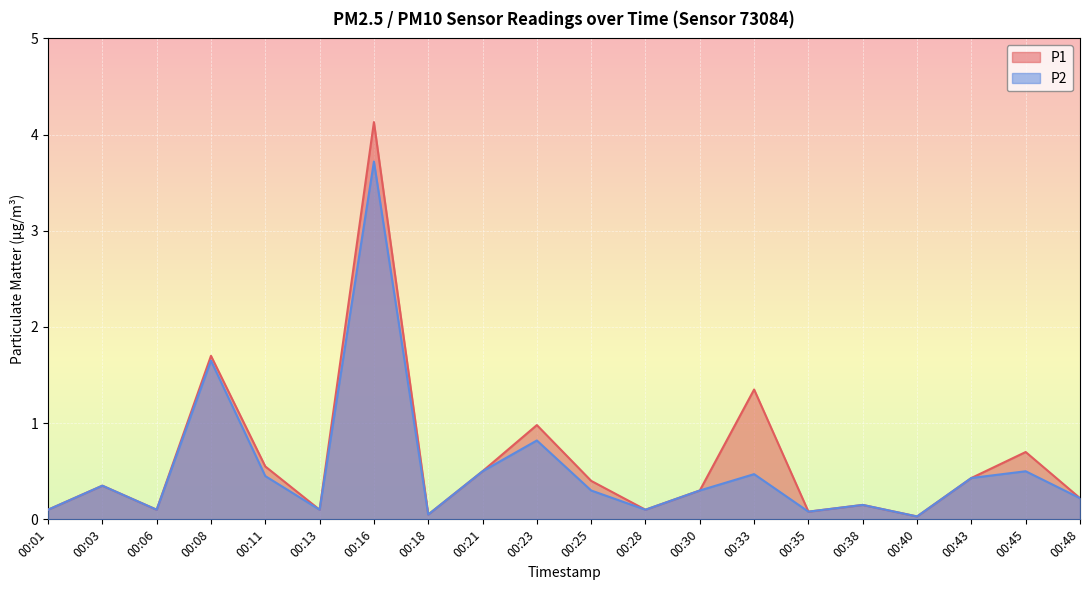

True or false: P2 and P1 cross at least once.

False